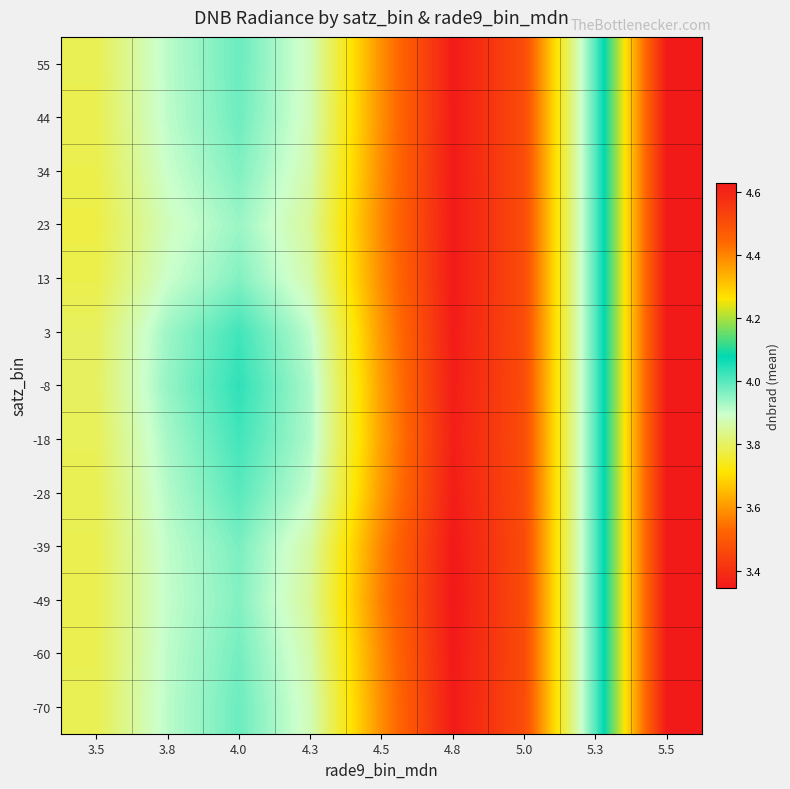

Reading left to right, transcribe all the data shown in this chart.

-70: 3.5=3.8	3.8=3.9	4.0=4.0	4.3=3.9	4.5=3.6	4.8=3.4	5.0=3.5	5.3=4.0	5.5=4.6
-60: 3.5=3.8	3.8=3.9	4.0=4.0	4.3=3.9	4.5=3.6	4.8=3.3	5.0=3.5	5.3=4.0	5.5=4.6
-49: 3.5=3.8	3.8=3.9	4.0=4.0	4.3=3.8	4.5=3.6	4.8=3.3	5.0=3.5	5.3=4.0	5.5=4.6
-39: 3.5=3.8	3.8=3.9	4.0=4.0	4.3=3.9	4.5=3.6	4.8=3.3	5.0=3.5	5.3=4.0	5.5=4.6
-28: 3.5=3.8	3.8=3.9	4.0=4.0	4.3=3.9	4.5=3.6	4.8=3.4	5.0=3.5	5.3=4.0	5.5=4.6
-18: 3.5=3.8	3.8=3.9	4.0=4.0	4.3=3.9	4.5=3.6	4.8=3.4	5.0=3.5	5.3=4.0	5.5=4.6
-8: 3.5=3.8	3.8=3.9	4.0=4.0	4.3=3.9	4.5=3.6	4.8=3.4	5.0=3.5	5.3=4.0	5.5=4.6
3: 3.5=3.8	3.8=3.9	4.0=4.0	4.3=3.9	4.5=3.6	4.8=3.4	5.0=3.5	5.3=4.0	5.5=4.6
13: 3.5=3.8	3.8=3.9	4.0=4.0	4.3=3.9	4.5=3.6	4.8=3.4	5.0=3.5	5.3=4.0	5.5=4.6
23: 3.5=3.8	3.8=3.9	4.0=3.9	4.3=3.8	4.5=3.6	4.8=3.4	5.0=3.5	5.3=4.0	5.5=4.6
34: 3.5=3.8	3.8=3.9	4.0=4.0	4.3=3.9	4.5=3.6	4.8=3.4	5.0=3.5	5.3=4.0	5.5=4.6
44: 3.5=3.8	3.8=3.9	4.0=4.0	4.3=3.9	4.5=3.6	4.8=3.4	5.0=3.5	5.3=4.0	5.5=4.6
55: 3.5=3.8	3.8=3.9	4.0=4.0	4.3=3.9	4.5=3.6	4.8=3.4	5.0=3.5	5.3=4.0	5.5=4.6